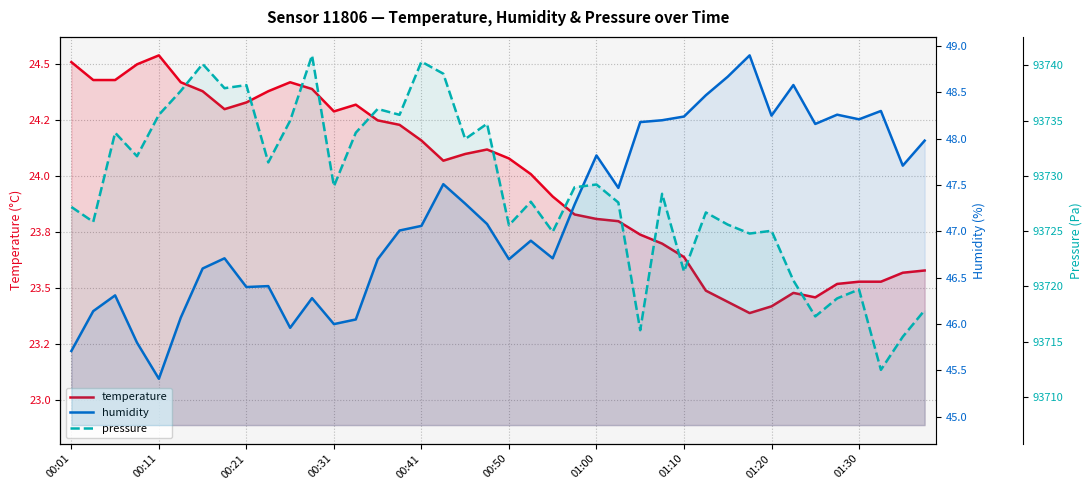

What is the value of the pressure point at the 34th from the left?

93720.5